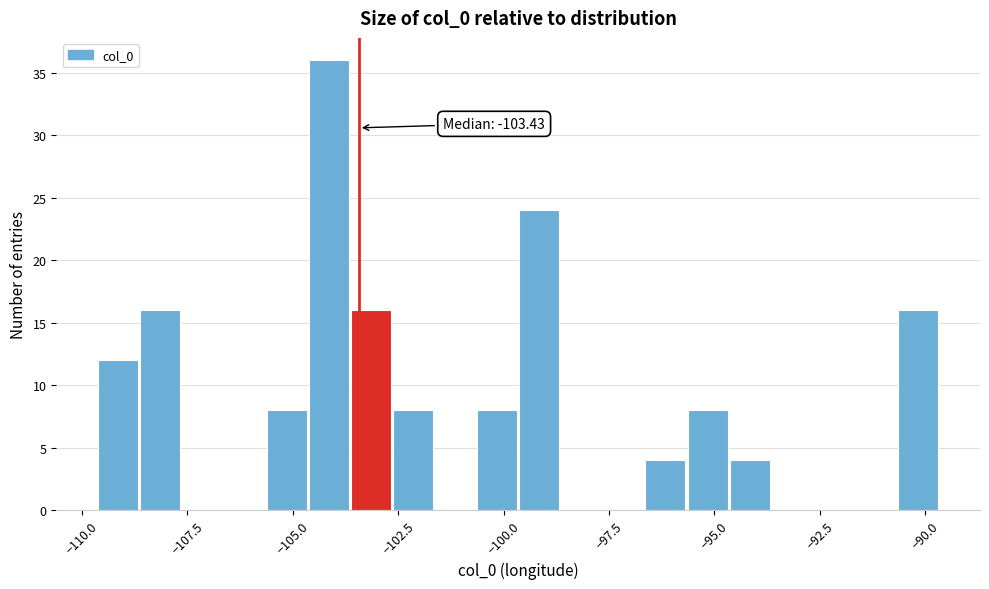

Read against the x-axis, roughly where is the centre of the tallest bar?

-104.0